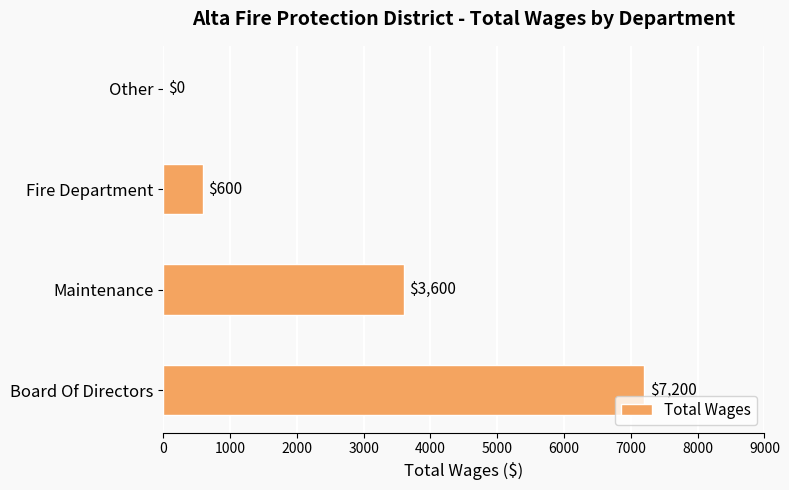

What is the sum of the values at Fire Department and Other?

600